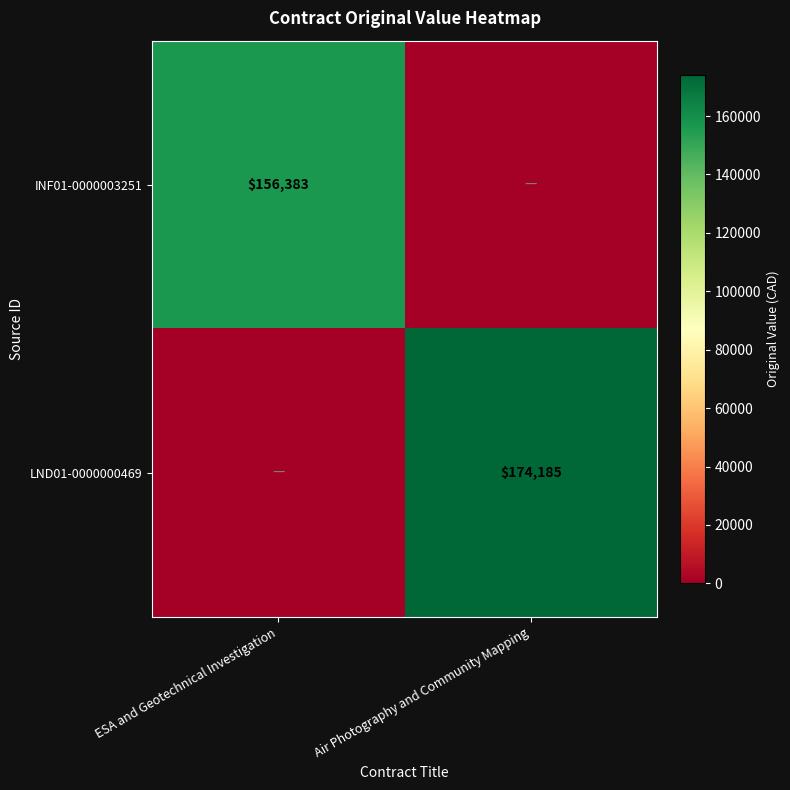

The LND01-0000000469 series shows 174185 at Air Photography and Community Mapping. True or false?

True